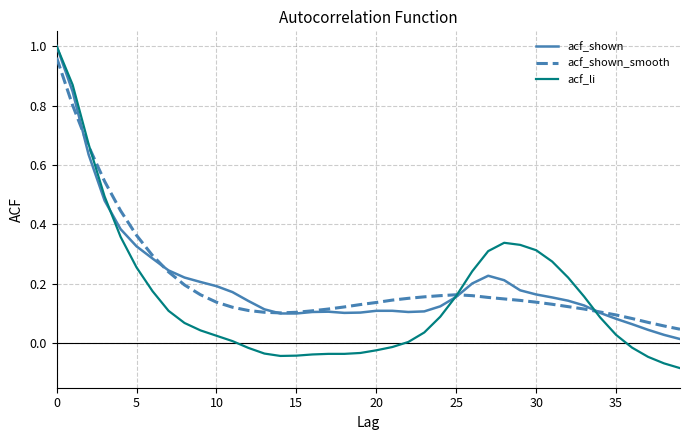

Which series has the largest range (max minus min)?

acf_li